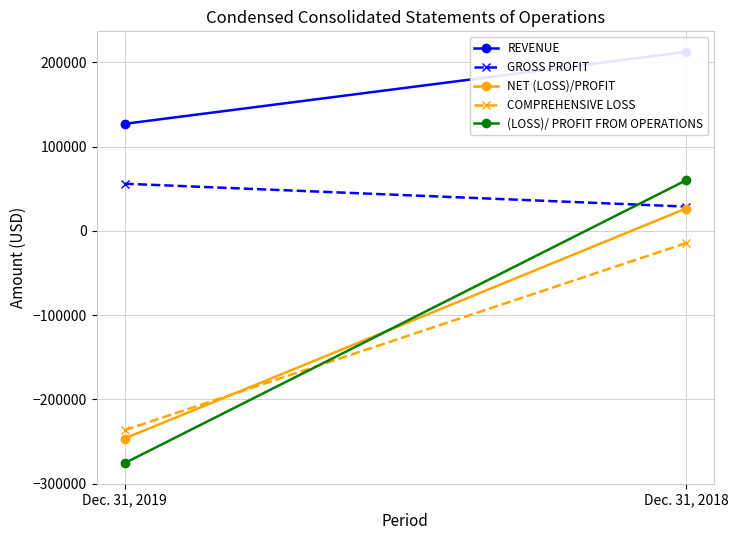

At which category is the sum across all series the highest?

Dec. 31, 2018